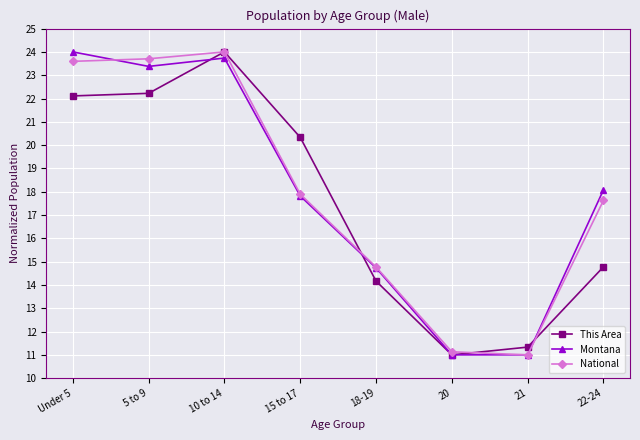

What is the difference between the highest and lowest values at 22-24?

3.3